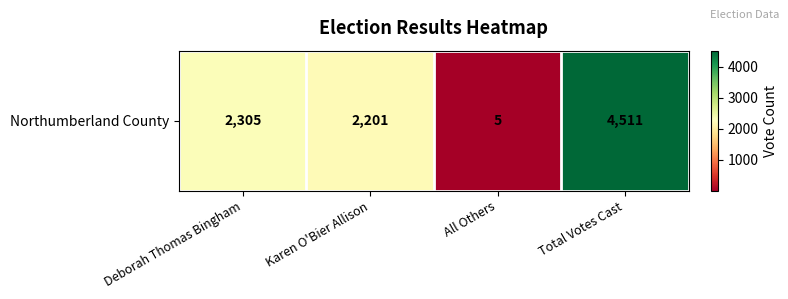

Rank the categories by value from lowest to highest.

All Others, Karen O'Bier Allison, Deborah Thomas Bingham, Total Votes Cast